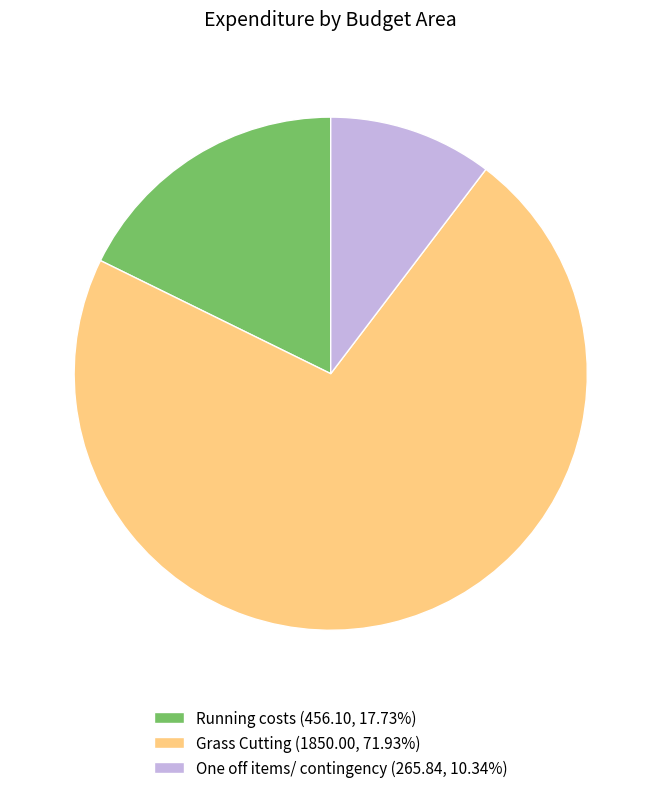

Does One off items/ contingency (265.84, 10.34%) account for over 50% of the chart?

No